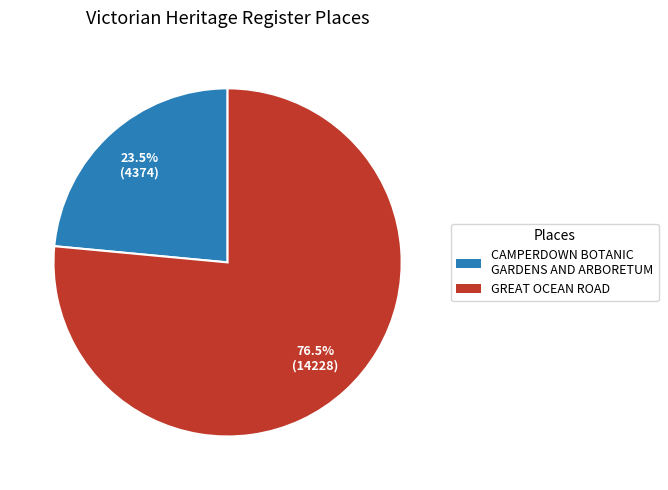

Combined, do GREAT OCEAN ROAD and CAMPERDOWN BOTANIC GARDENS AND ARBORETUM account for over 50%?

Yes